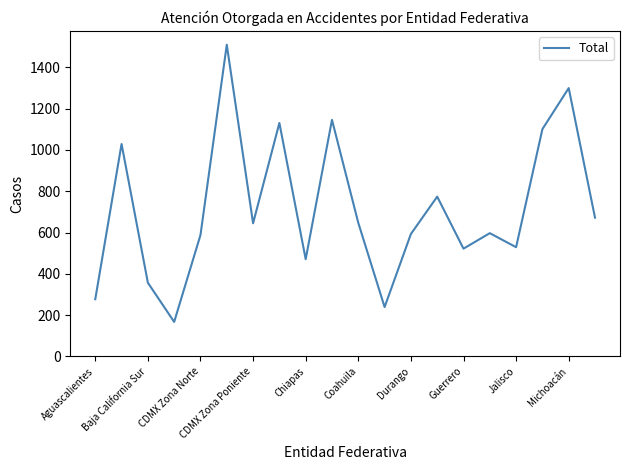

What is the difference between the maximum and minimum values?

1343